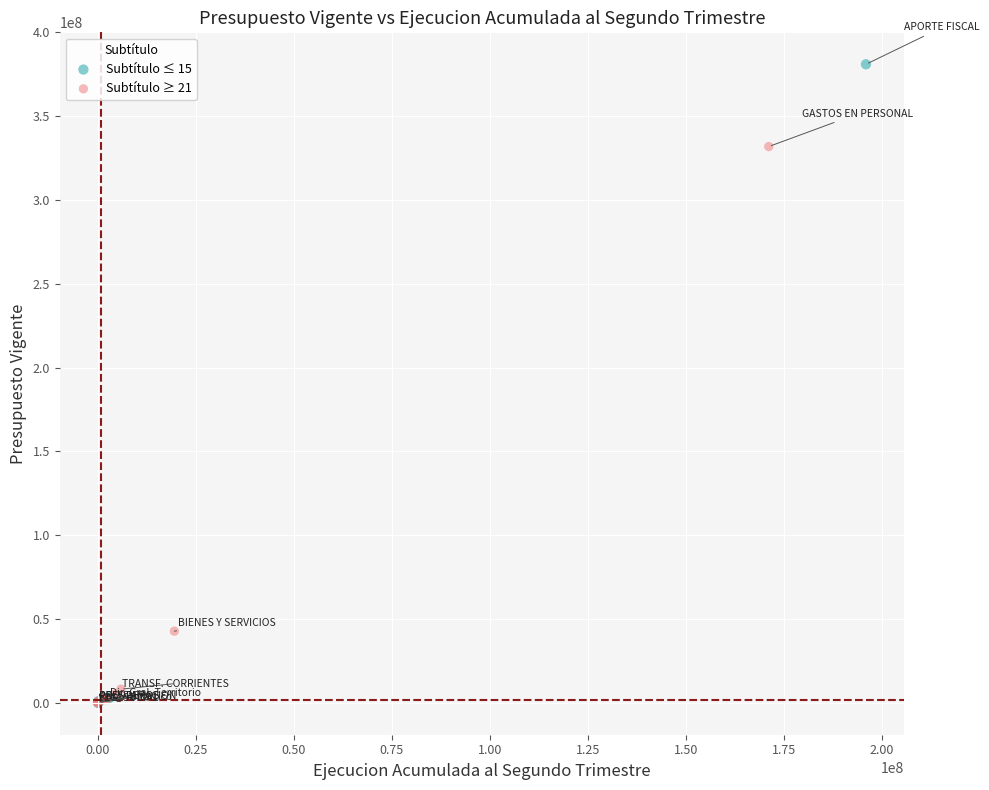

Which series has the largest Y range (max minus min)?

Subtítulo ≤ 15